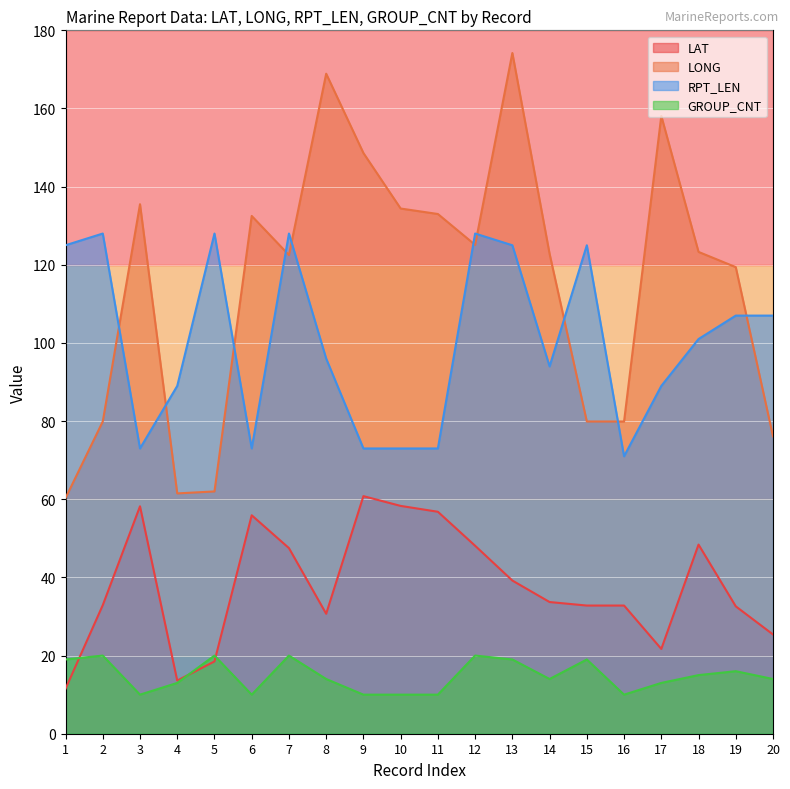

Between which two adjacent categories do RPT_LEN and LONG first intersect?

2 and 3